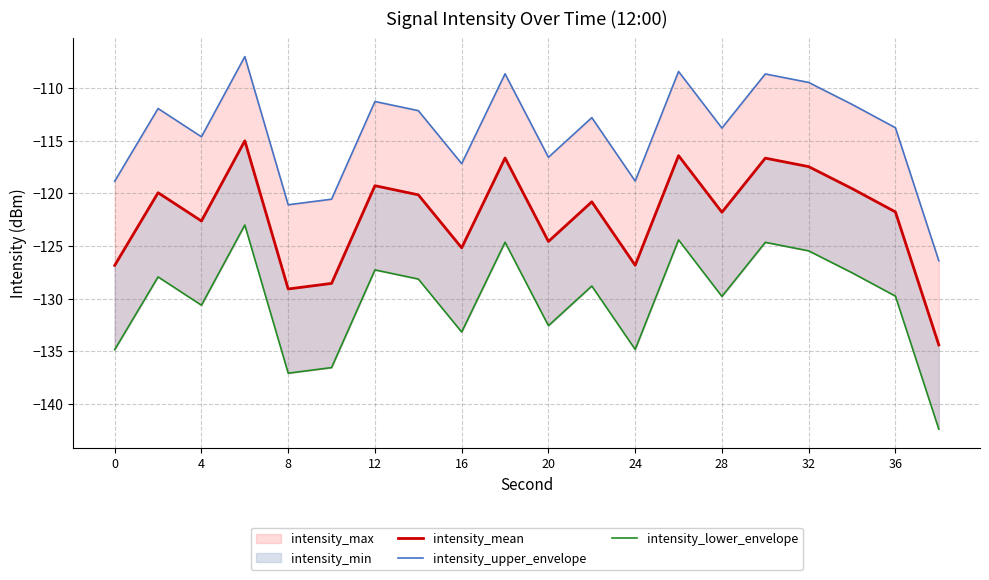

How many values in the intensity_lower_envelope series exceed -128?

8